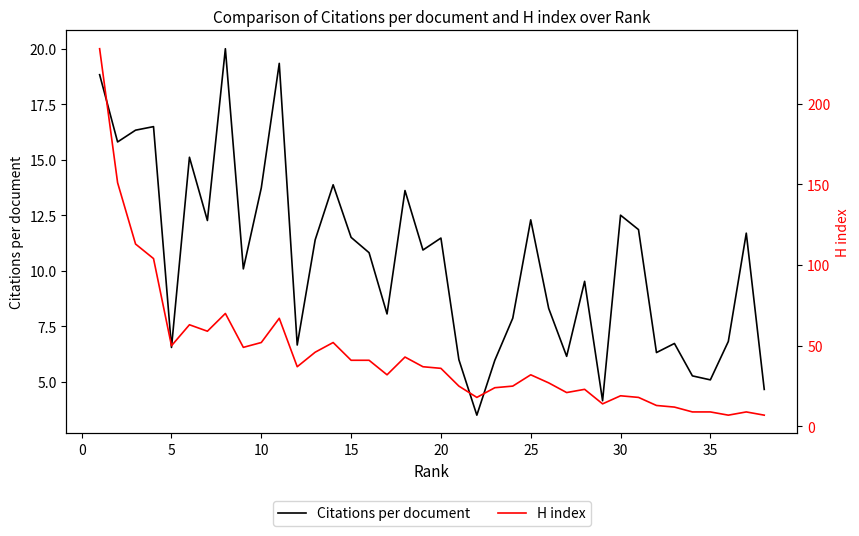

What is the highest value of the Citations per document series?

20.0